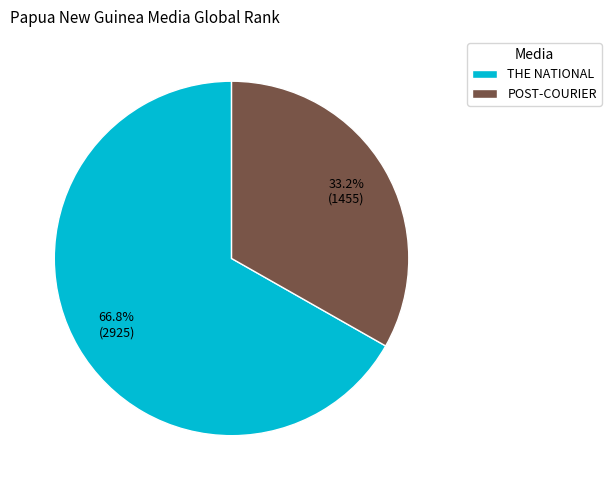

To the nearest percent, what portion does POST-COURIER represent?

33%